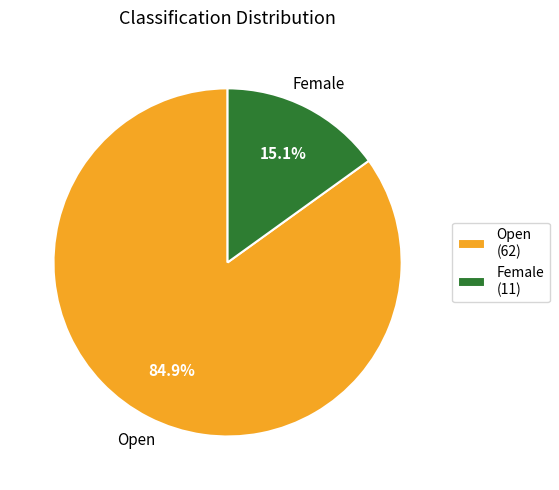

Combined, do Open and Female account for over 50%?

Yes